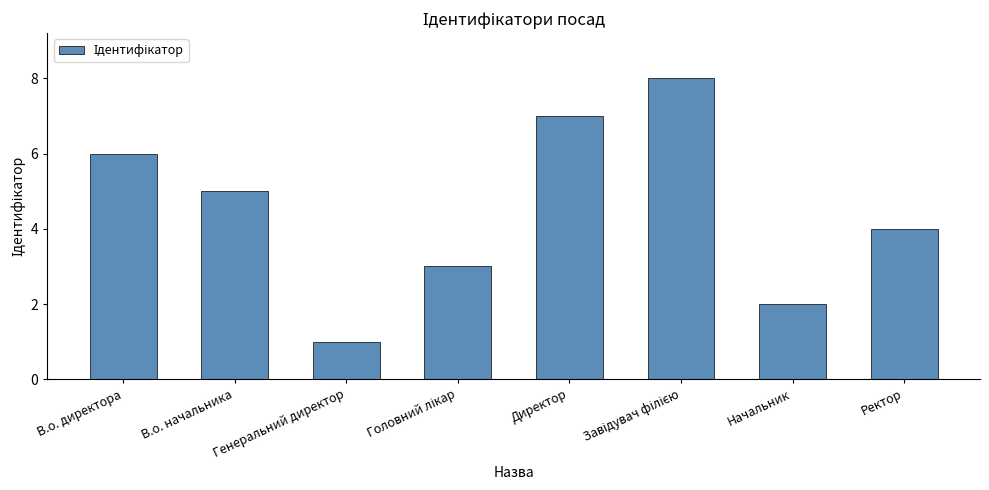

Between Ректор and Начальник, which is larger?

Ректор